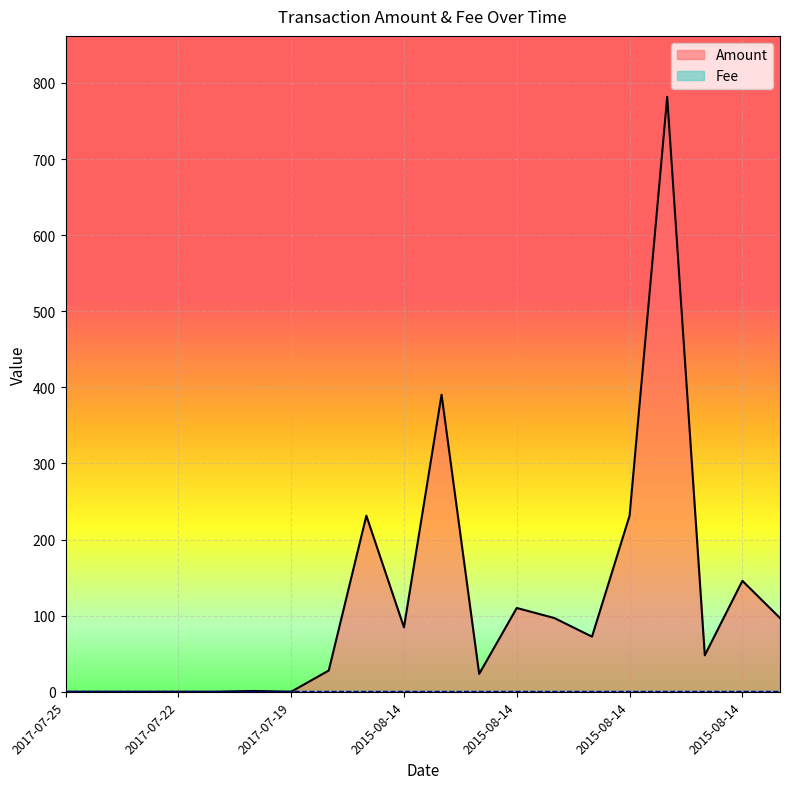

How many data points are less than 72?

10